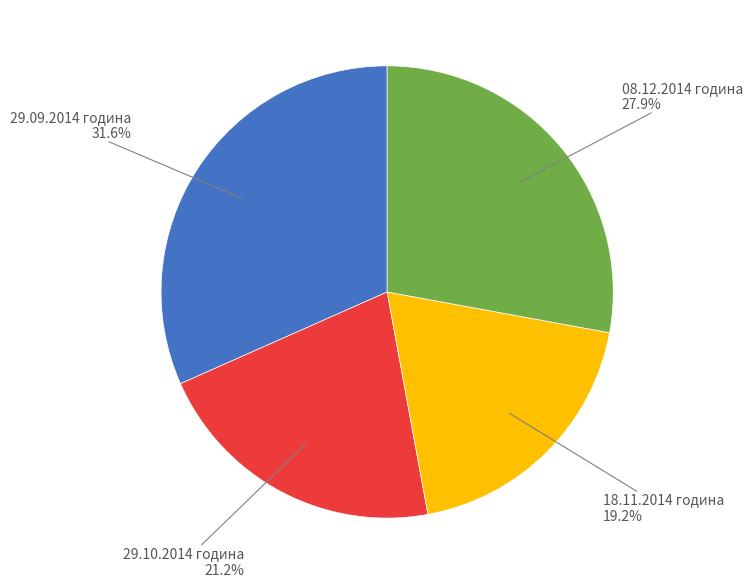

Is there any slice that represents more than half of the pie?

No